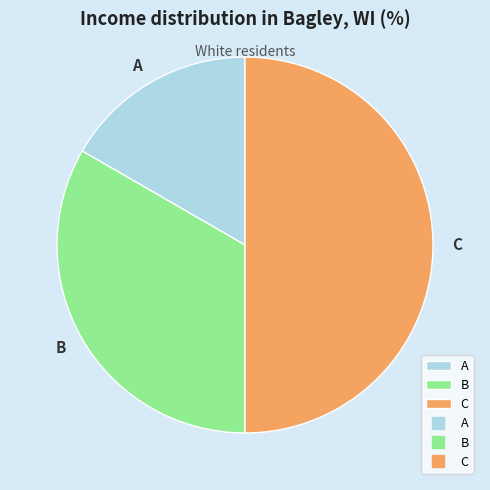

Count the number of slices in the pie.

3